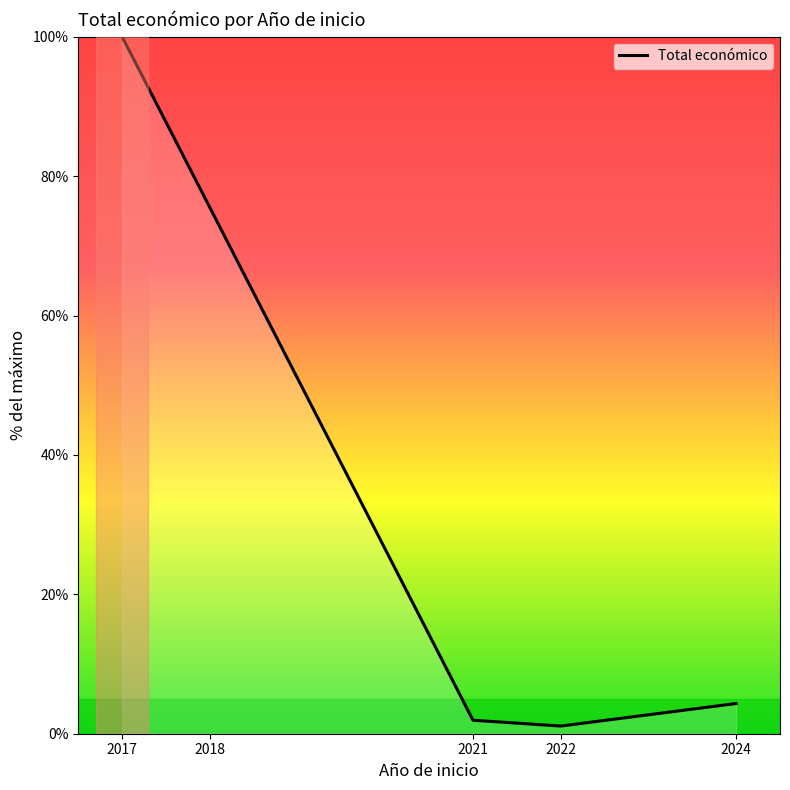

List the labels in order of value, largest first.

2017, 2018, 2024, 2021, 2022